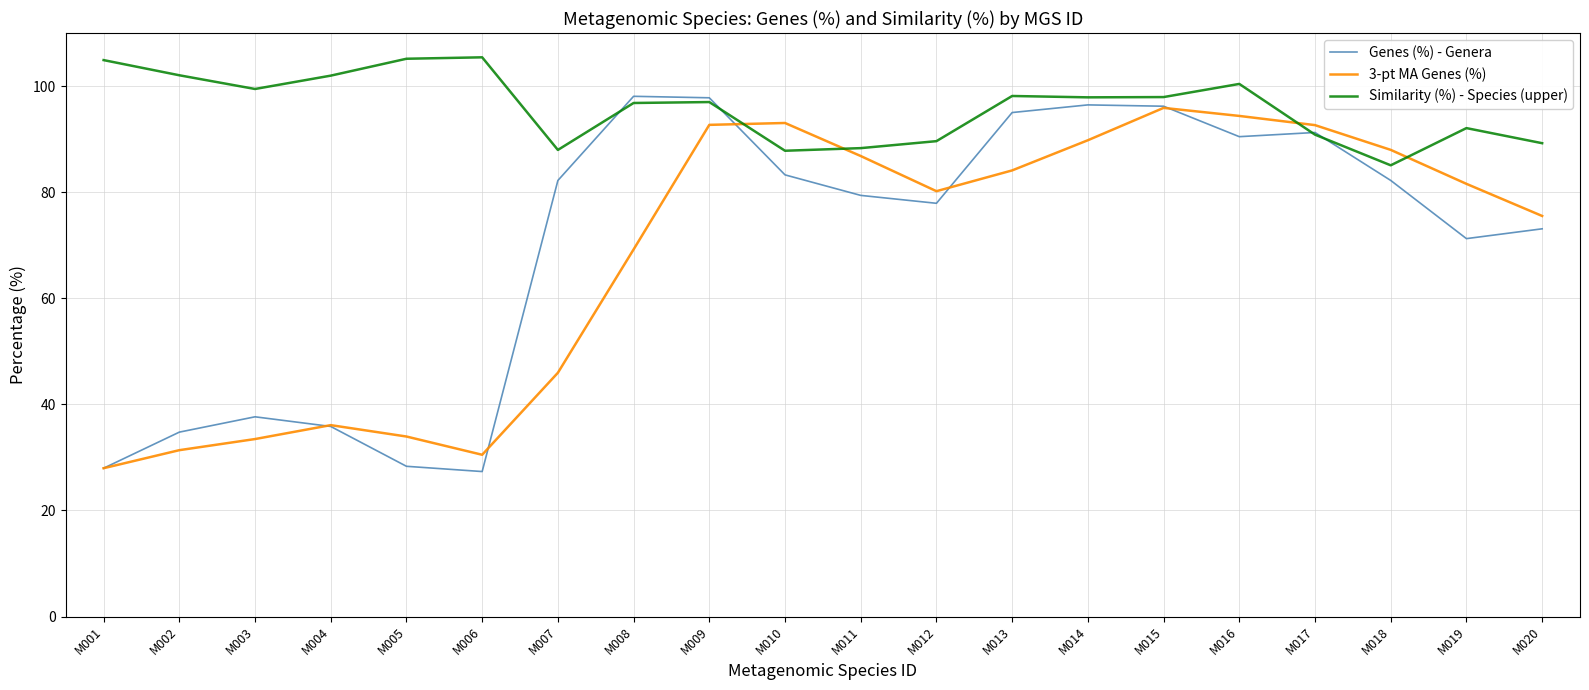

Is it true that Similarity (%) - Species (upper) equals 97.0 at M009?

True